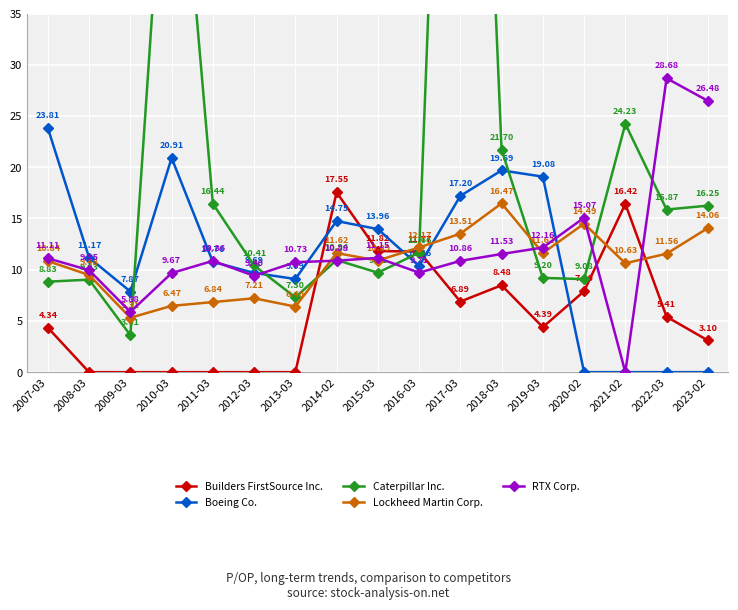

What is the greatest value displayed?

116.6